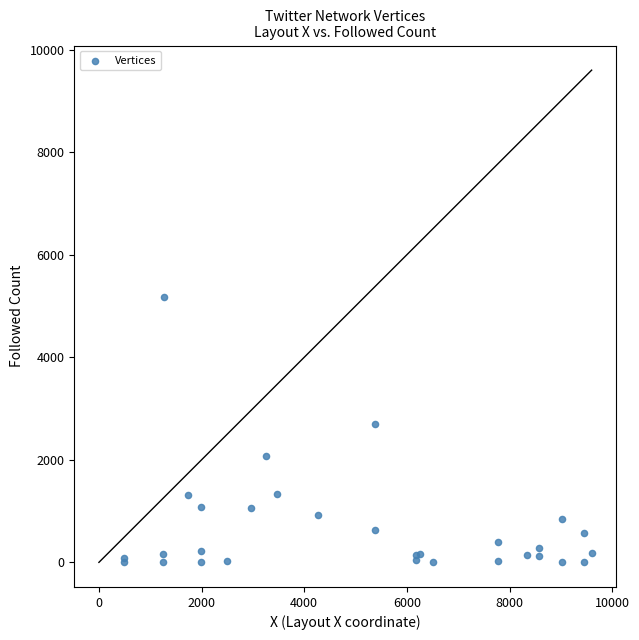

What Y value in the scatter plot is closest to 2587?

2694